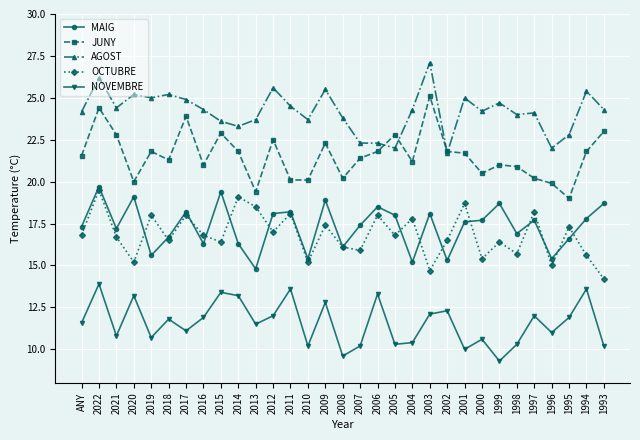

At which category does the chart reach its minimum across all series?

1999